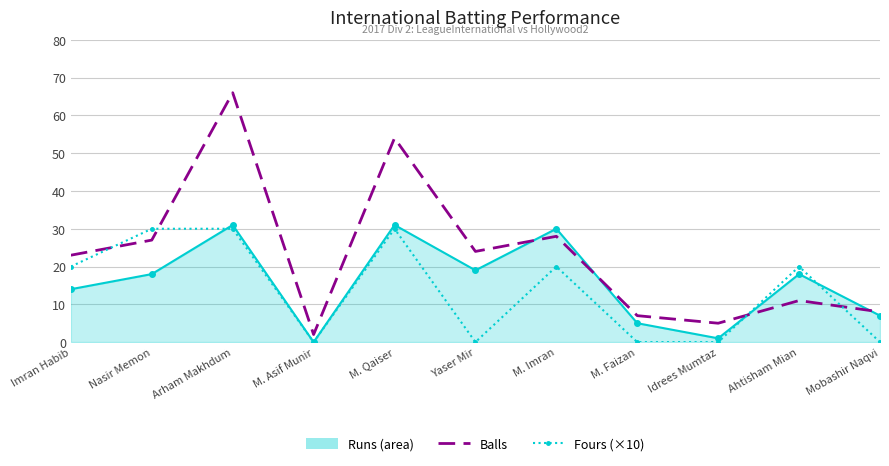

Which label corresponds to the largest value in the chart?

Arham Makhdum